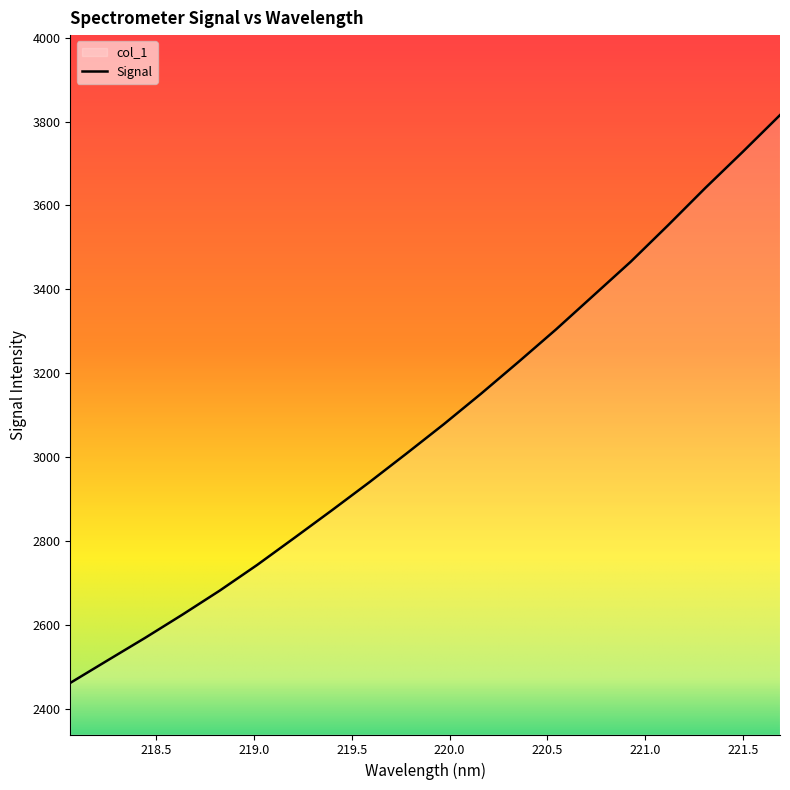

What is the difference between the maximum and second lowest values?

1300.6